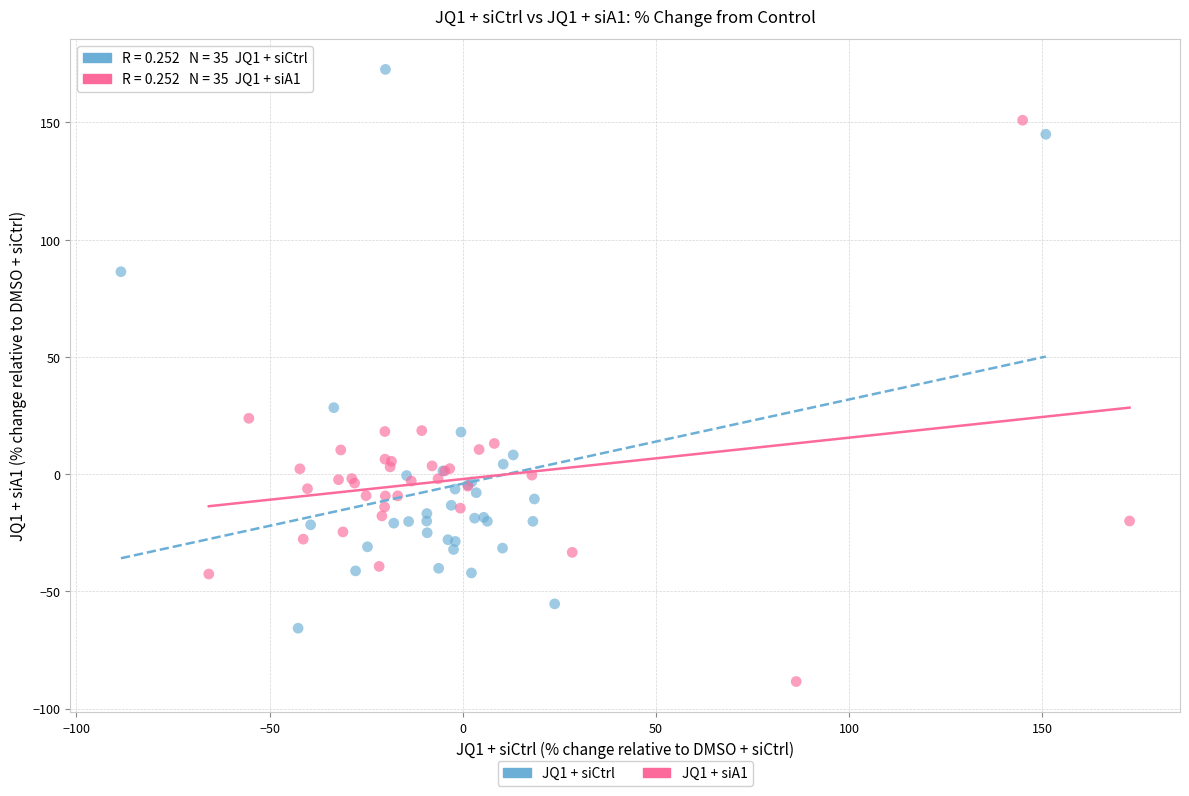

Which series reaches the maximum Y coordinate?

JQ1 + siCtrl